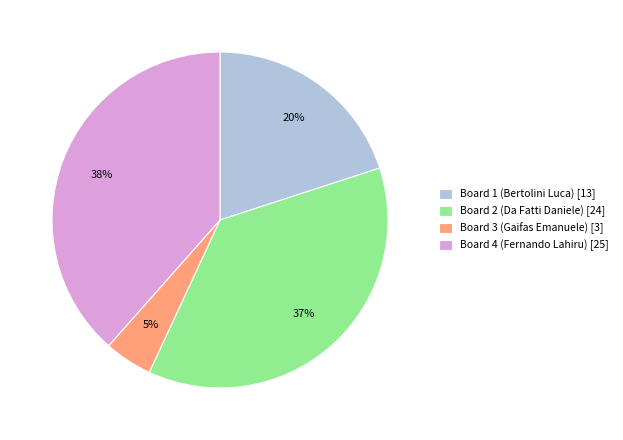

Which slice is the smallest?

Board 3 (Gaifas Emanuele)